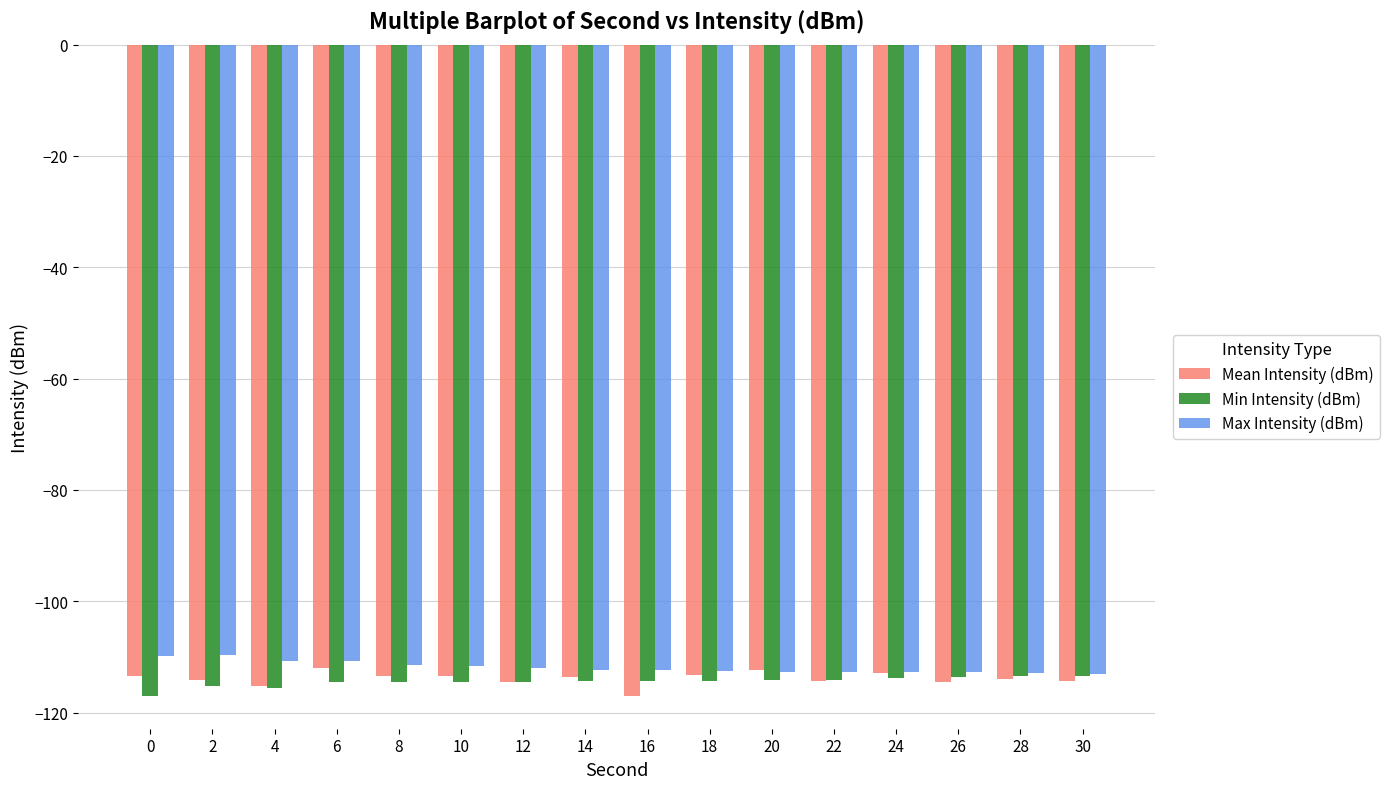

What is the maximum value shown in the chart?

-109.7